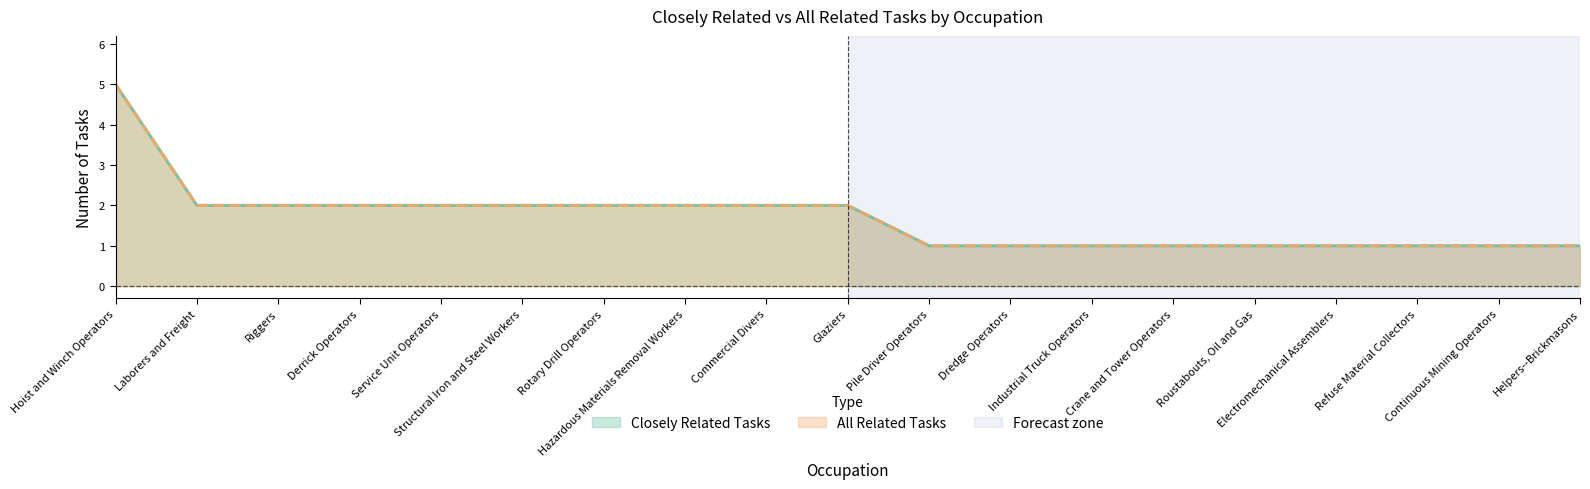

True or false: Closely Related Tasks and All Related Tasks cross at least once.

False